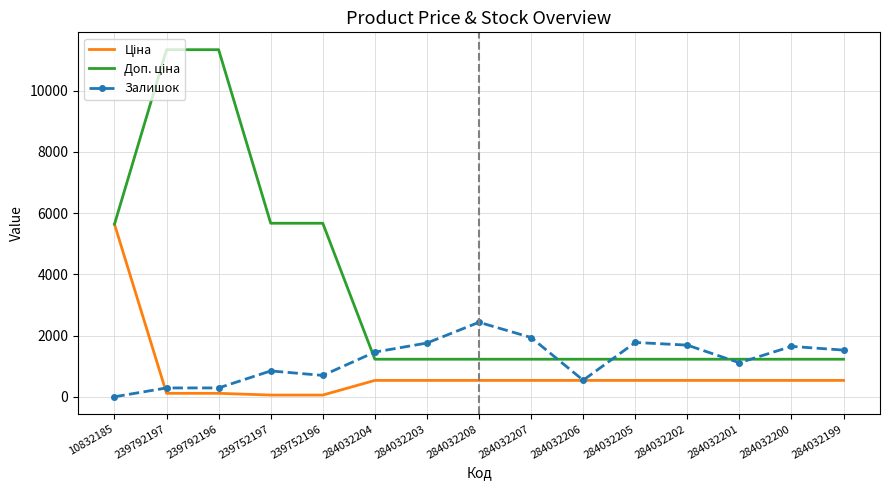

What is the spread (max minus min) of values at 284032206?

691.7